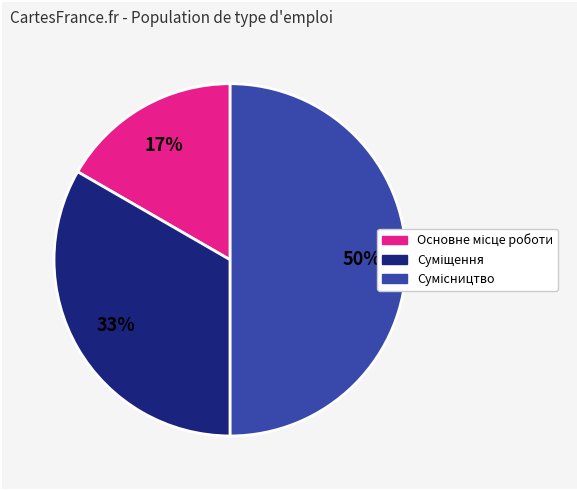

To the nearest percent, what is the difference between the largest and smallest slice percentages?

33%